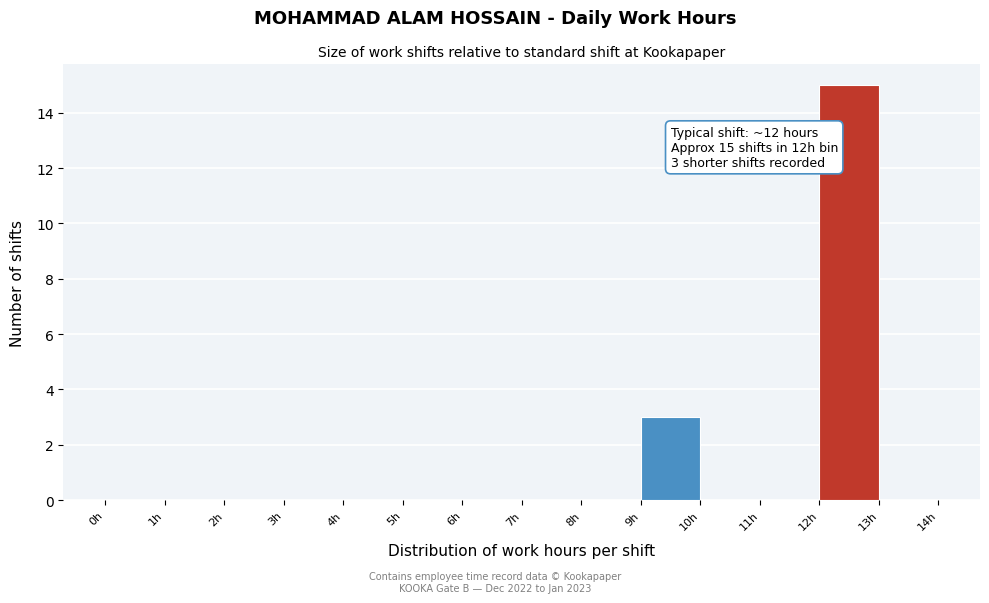

Over which range of the x-axis is the bar tallest?

12 to 13